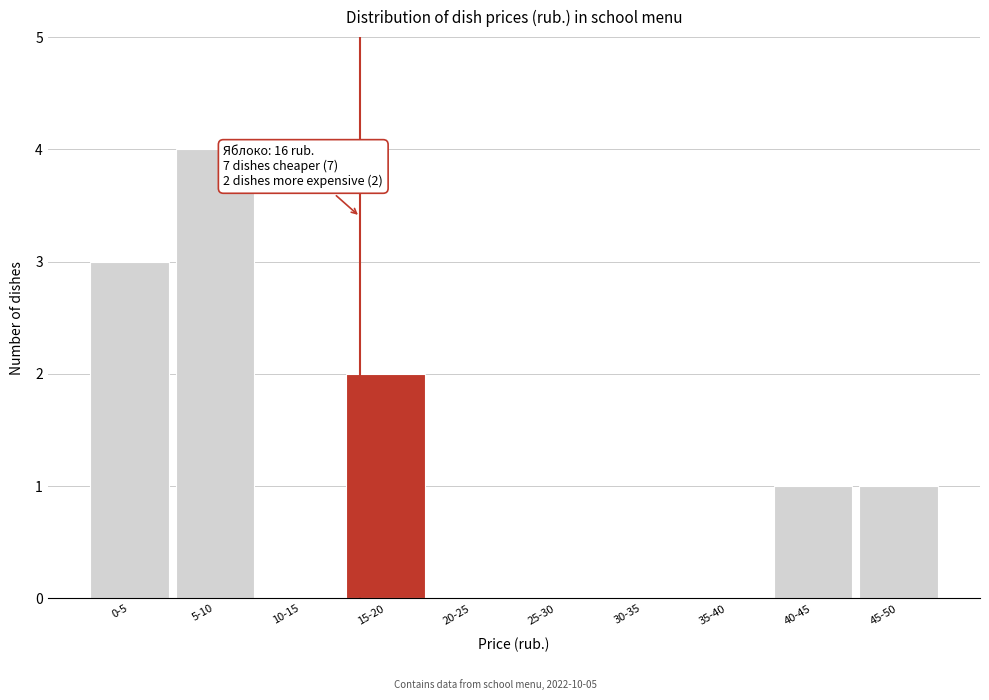

Which has a higher value, 20-25 or 15-20?

15-20